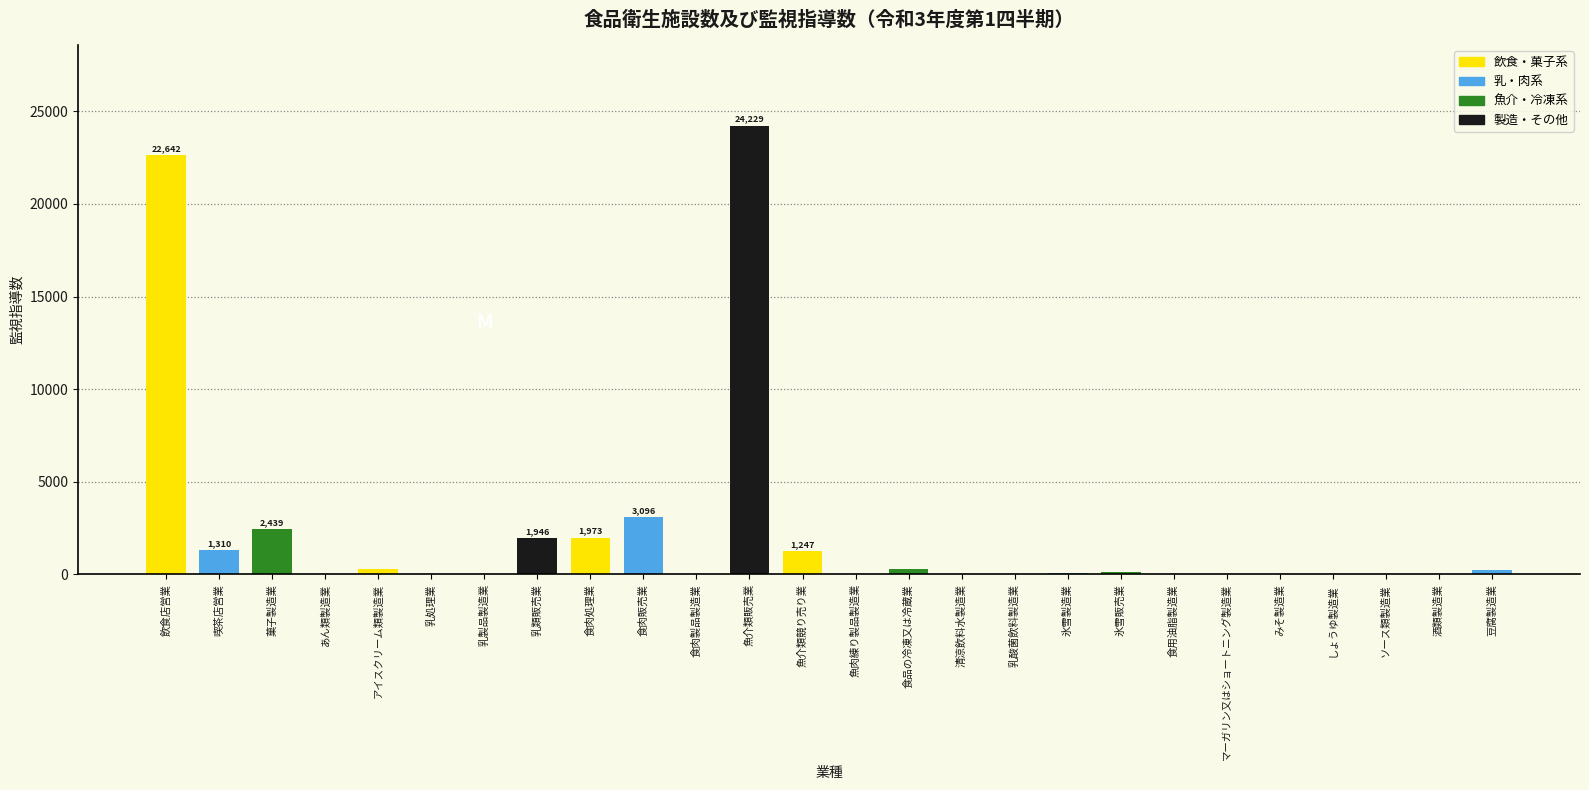

What is the sum of all values?

60040